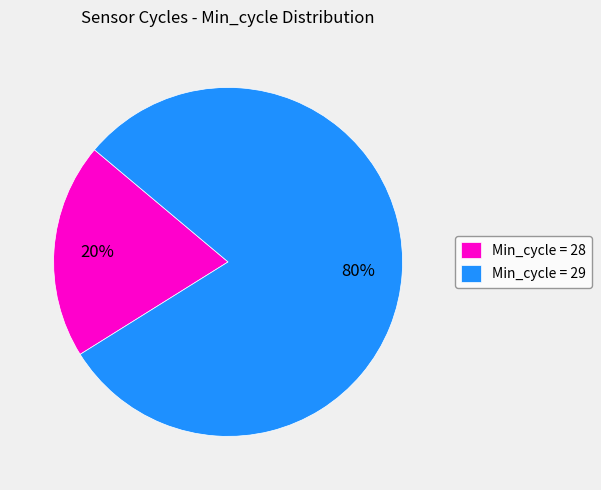

To the nearest percent, what is the average slice percentage?

50%